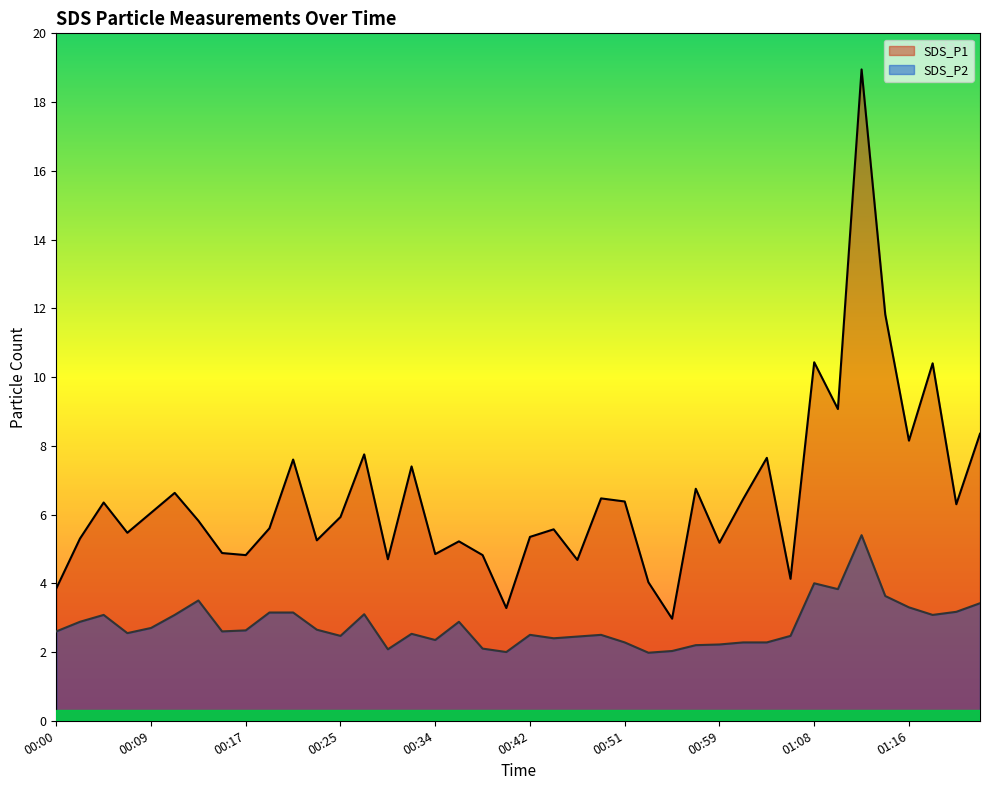

At which category does the chart reach its peak across all series?

01:12